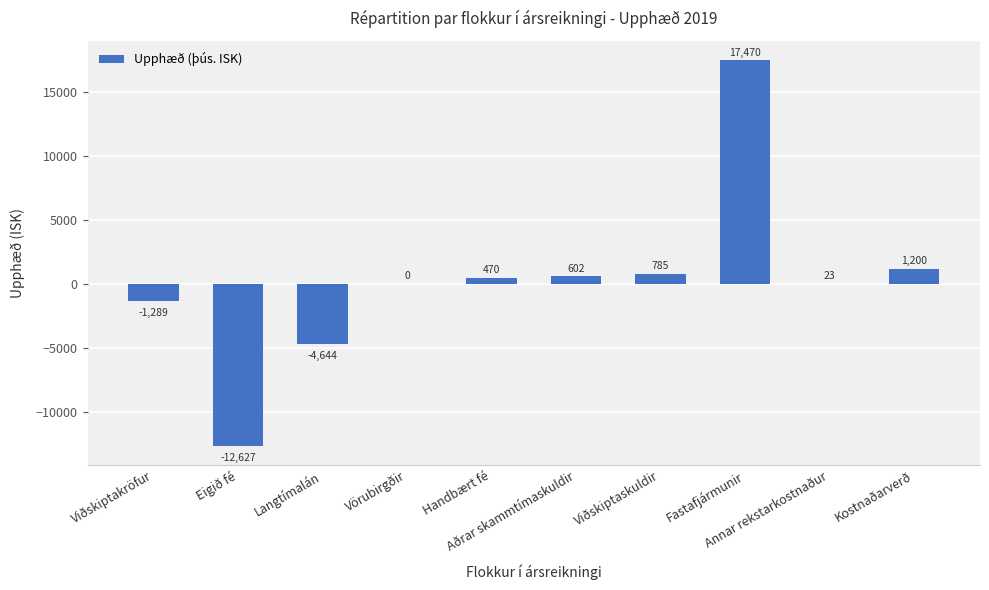

What is the maximum value shown in the chart?

17469.6